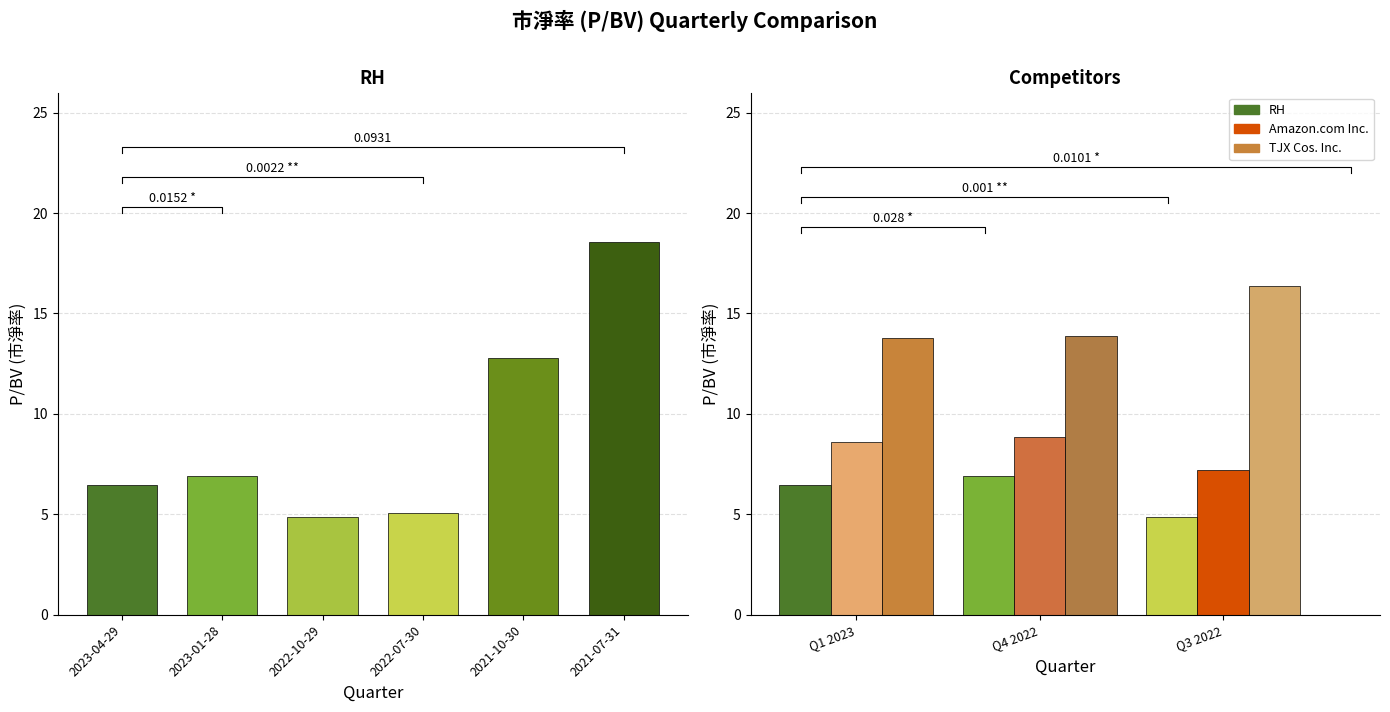

List the series in order of their peak value, highest first.

RH, TJX Cos. Inc., Amazon.com Inc.